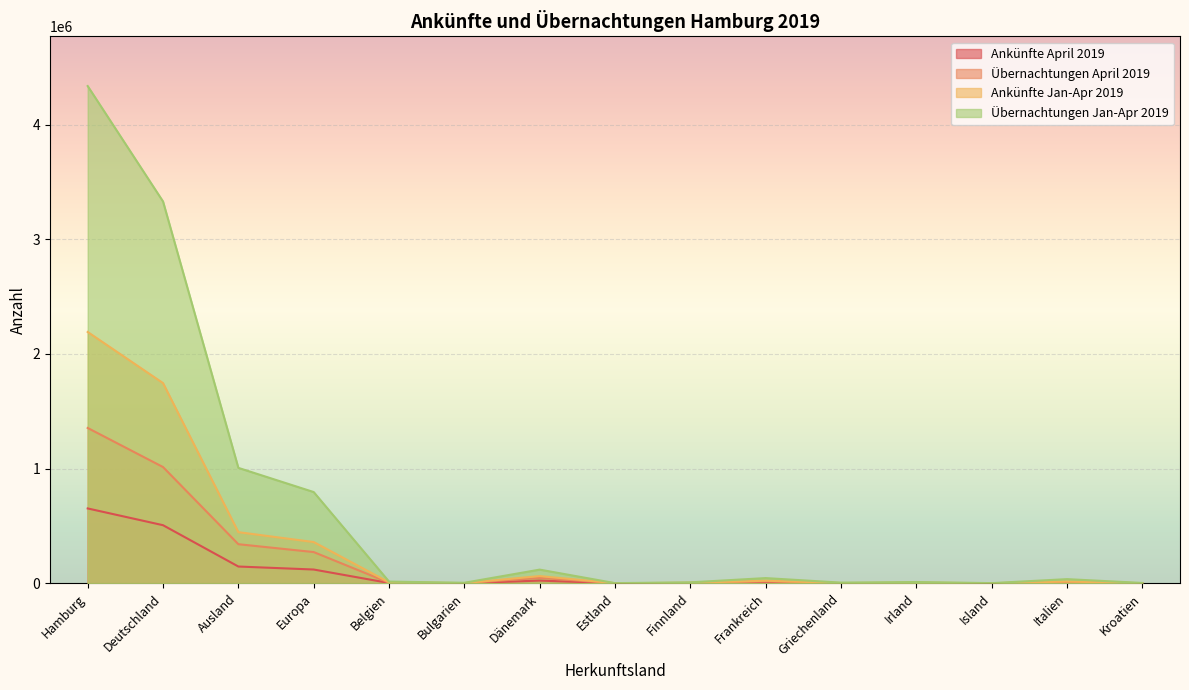

Read the Ankünfte Jan-Apr 2019 value at Dänemark, to the nearest 100.

62800